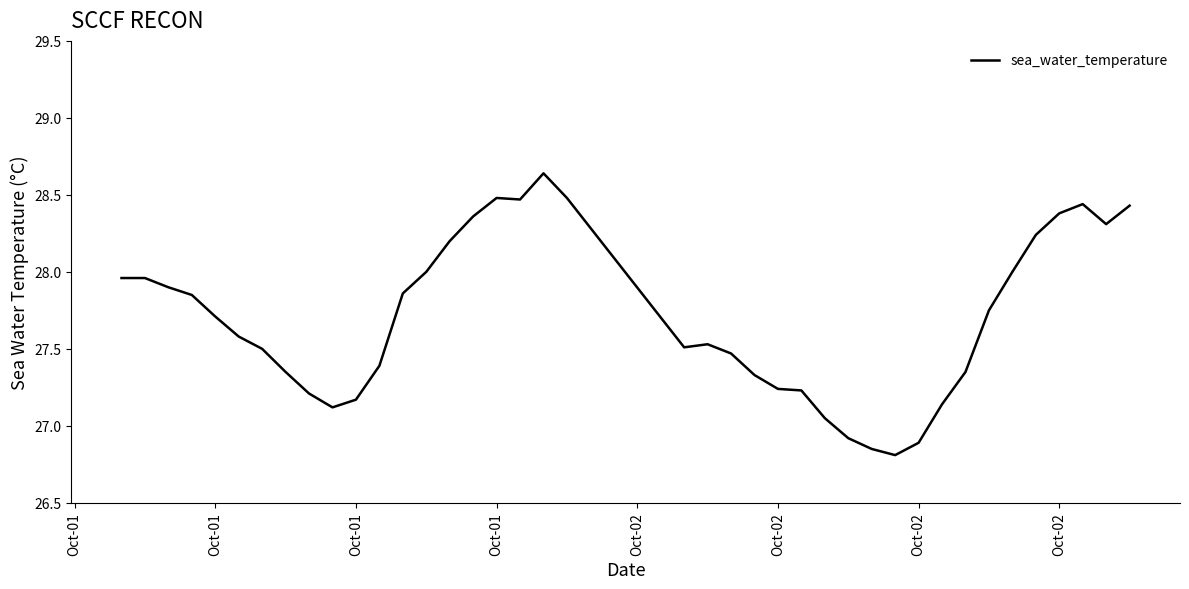

Count the number of categories in the chart.

40